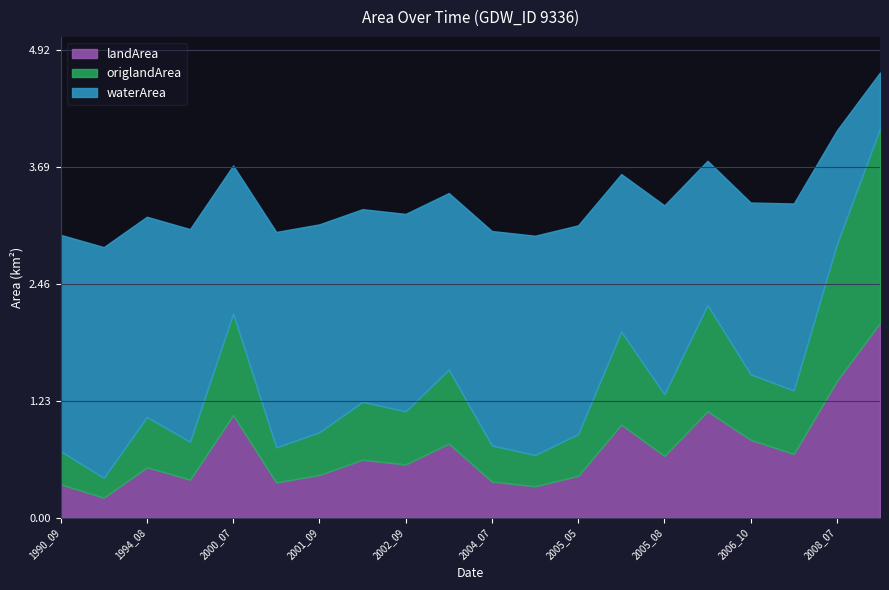

Does the chart display data point markers on the line(s)?

No